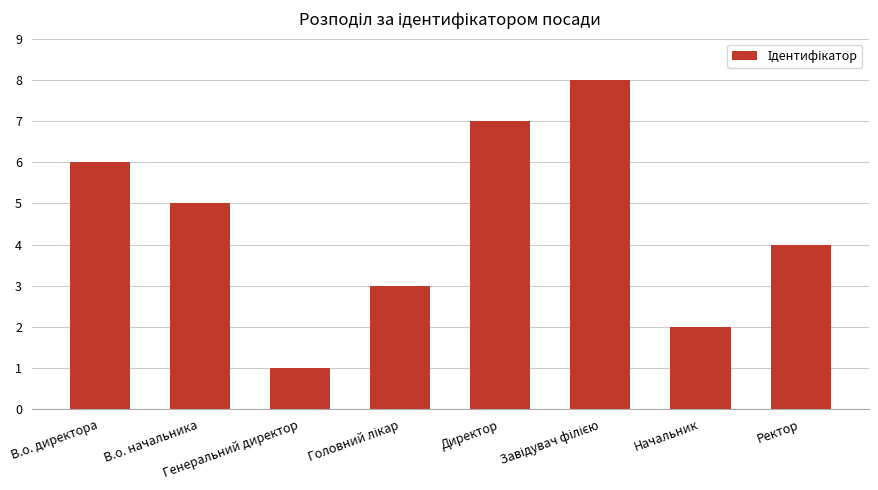

What is the sum of all values?

36